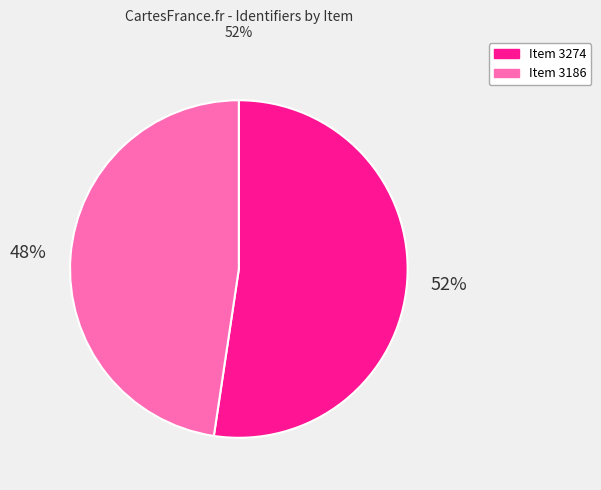

To the nearest percent, what is the average slice percentage?

50%